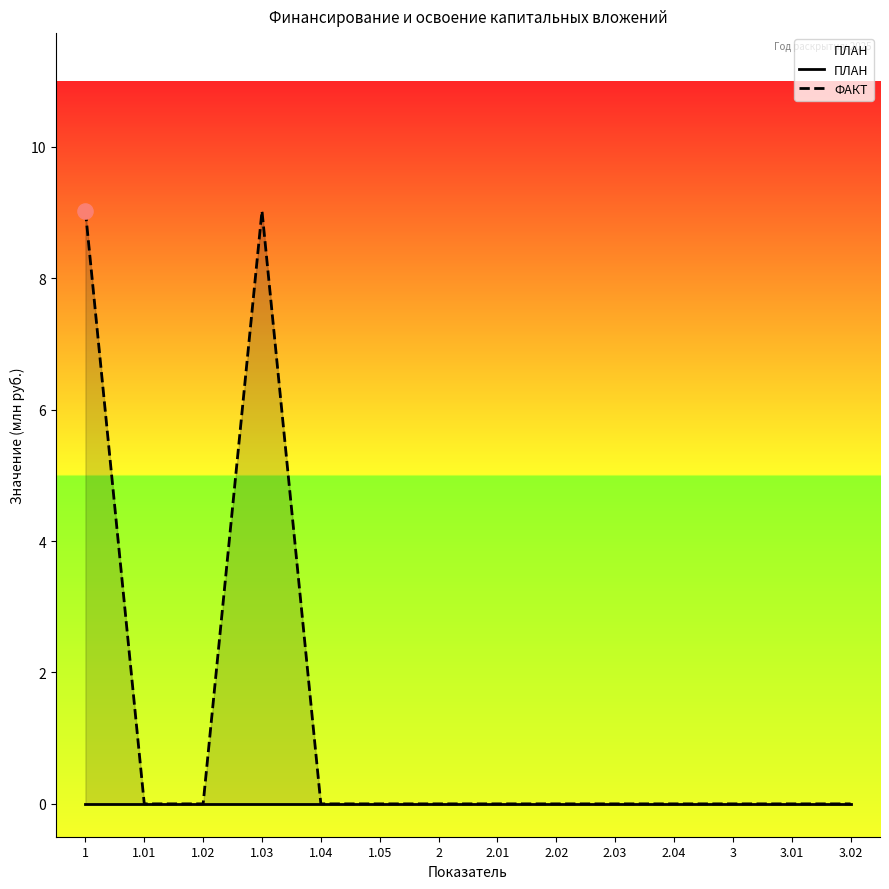

Which series has the largest total across all categories?

ФАКТ